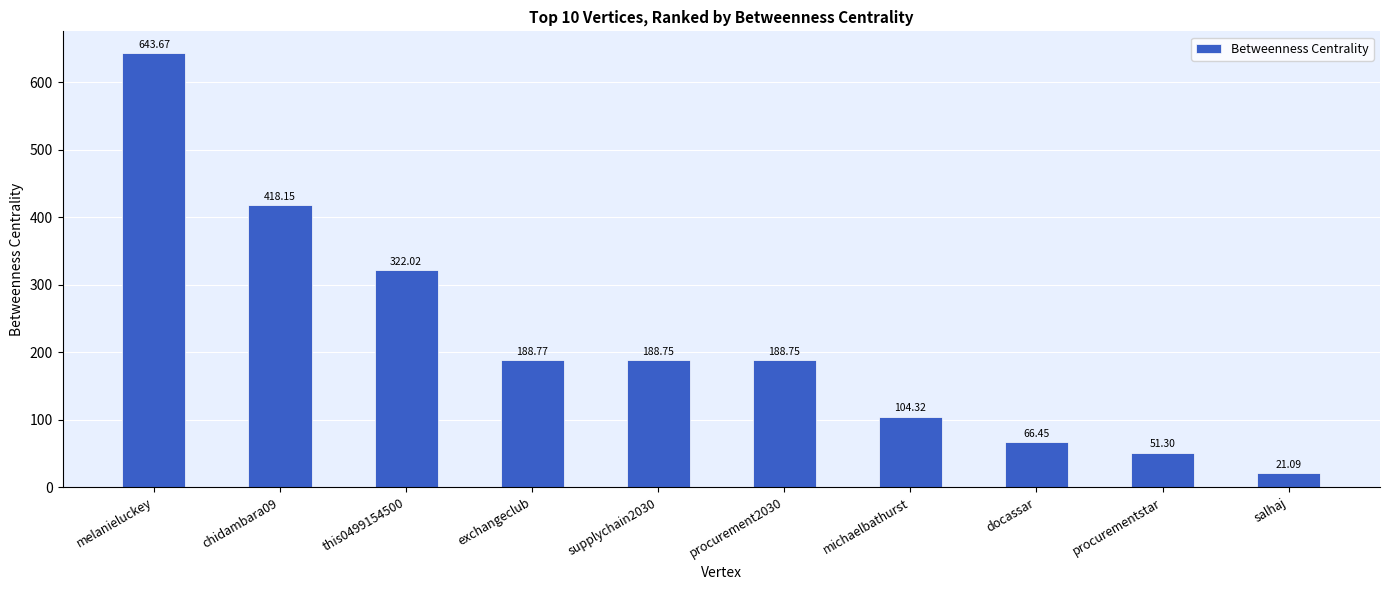

What is the average value?

219.3